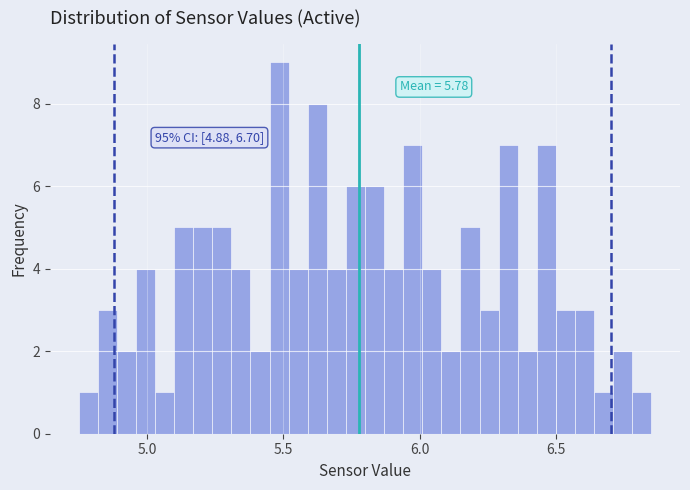

Around what value on the x-axis is the tallest bar? Give the approximate position of its centre, as read against the axis.

5.50